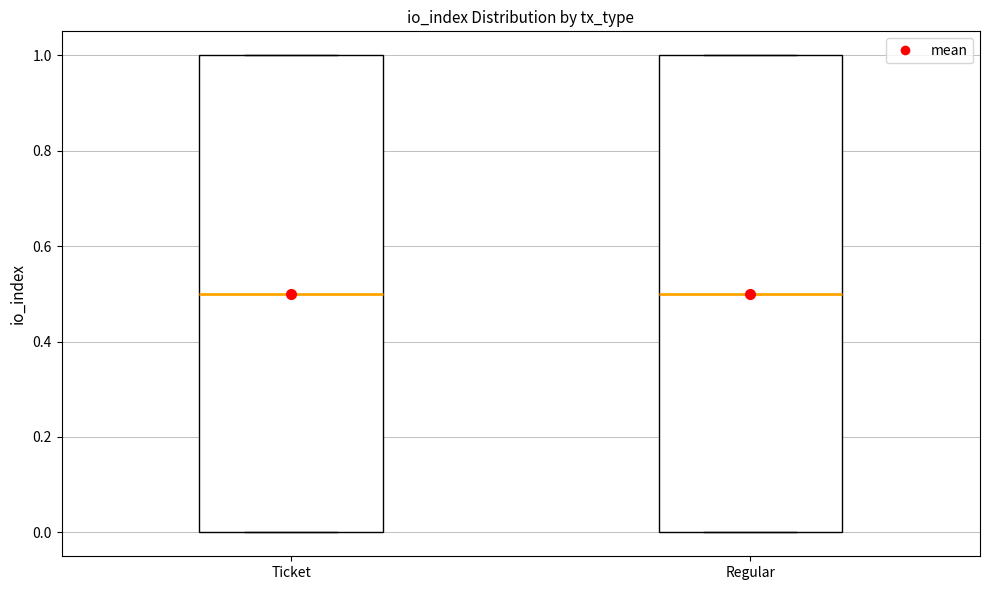

Reading left to right, read every box against the y-axis: the position of its median line, the range the box covers, and the ends of its whiskers. The values are not printed on the chart, so give them approximately, as read against the axis.

Ticket: median 0.5, box 0.0 to 1.0, whiskers 0.0 to 1.0
Regular: median 0.5, box 0.0 to 1.0, whiskers 0.0 to 1.0